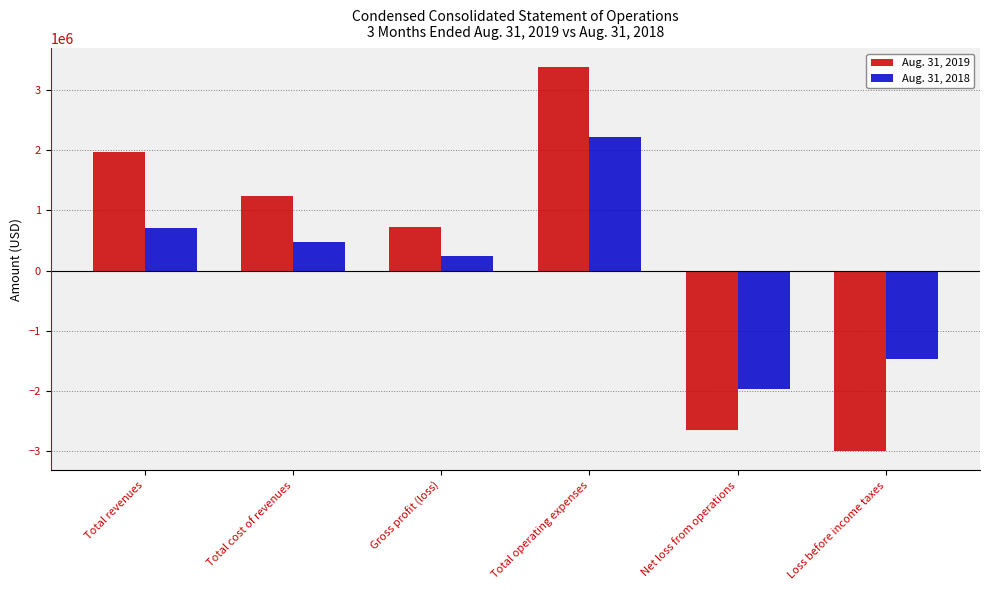

At how many categories does at least one series exceed 1812850?

2